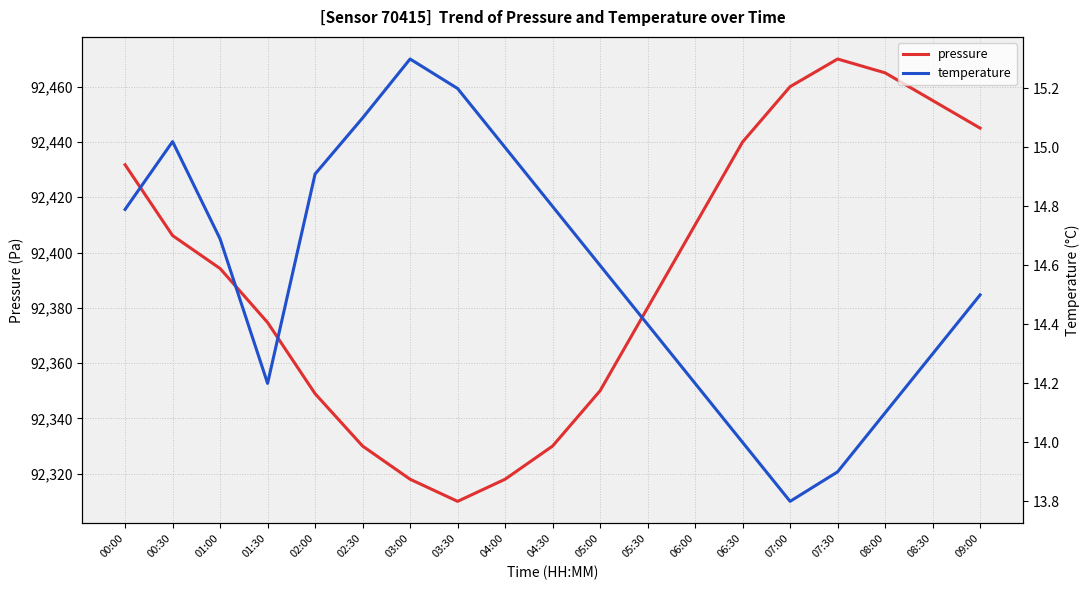

At which category is the sum across all series the highest?

07:30